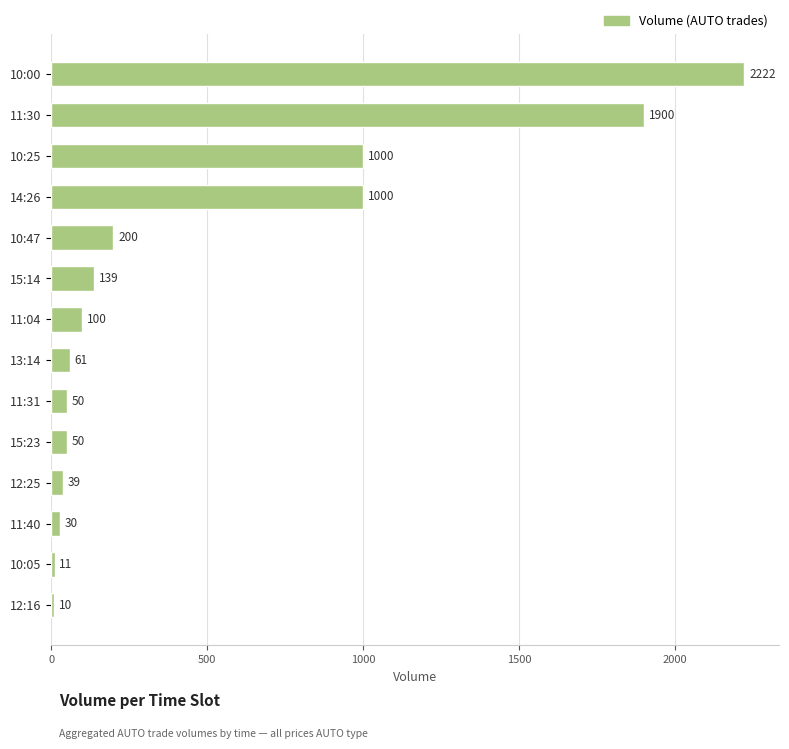

Does the chart contain stacked bars?

No